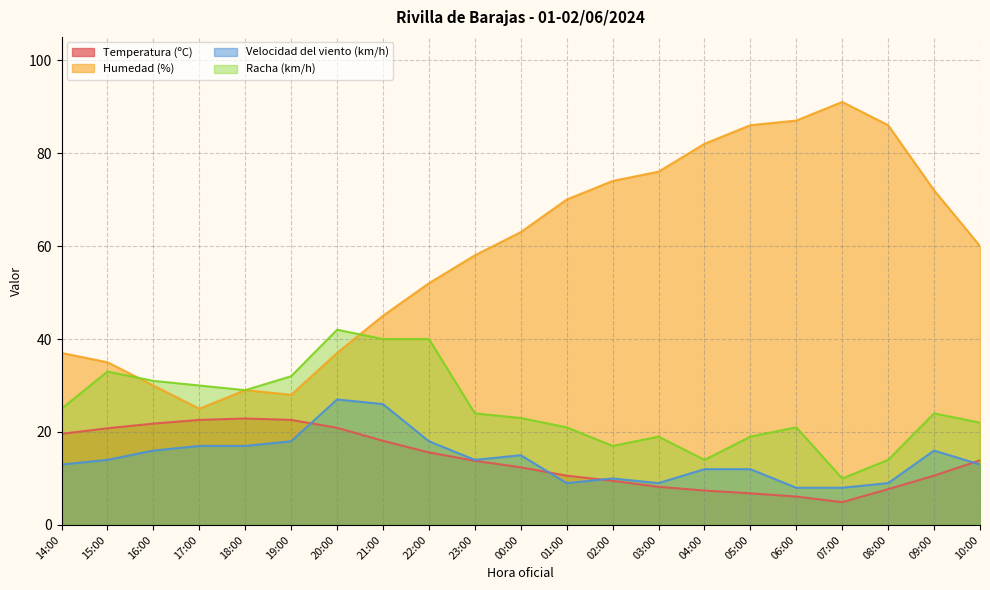

Where does the Humedad (%) series first go above 60?

00:00